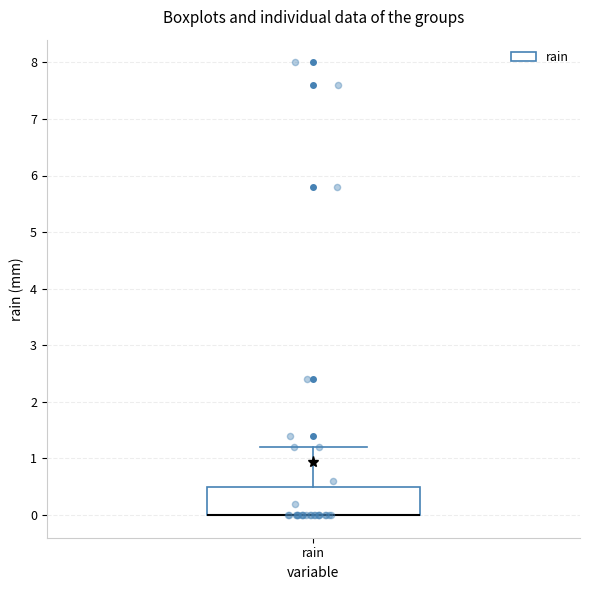

Transcribe this box plot: give where the median line is, the range the box spans, and where the two whiskers end, as read against the y-axis. The values are not printed on the chart, so give them approximately, as read against the axis.

median 0.0 (drawn on the box's lower edge), box 0.0 to 0.5, whiskers 0.0 to 1.2